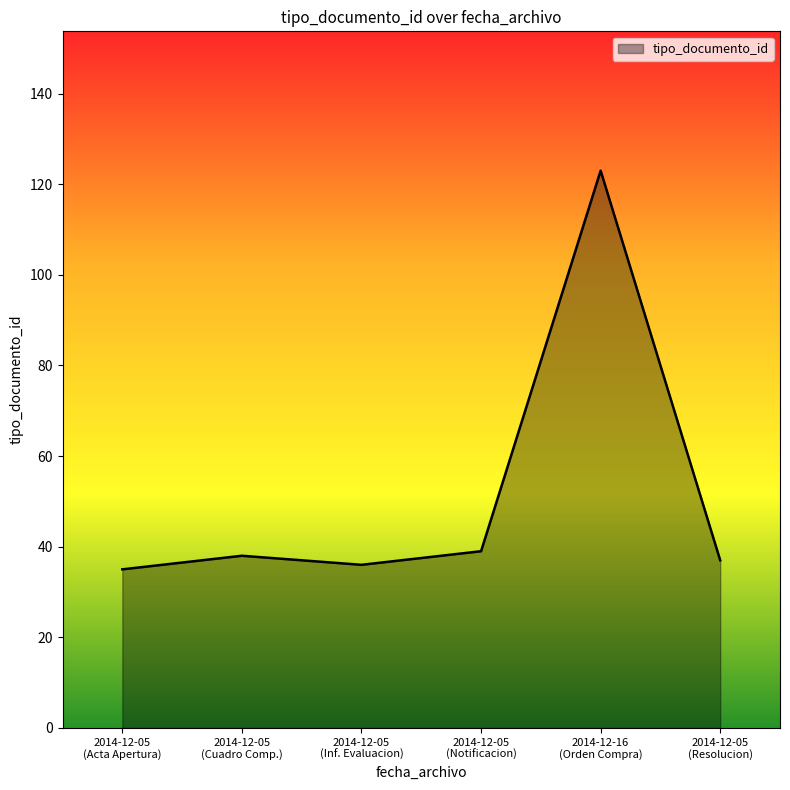

What is the average value?

51